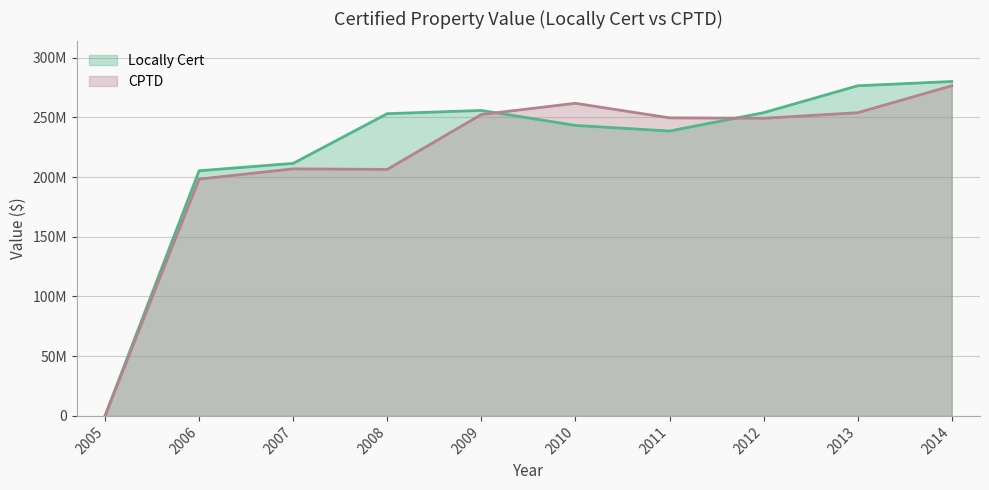

Rank the categories by Locally Cert value from lowest to highest.

2005, 2006, 2007, 2011, 2010, 2008, 2012, 2009, 2013, 2014